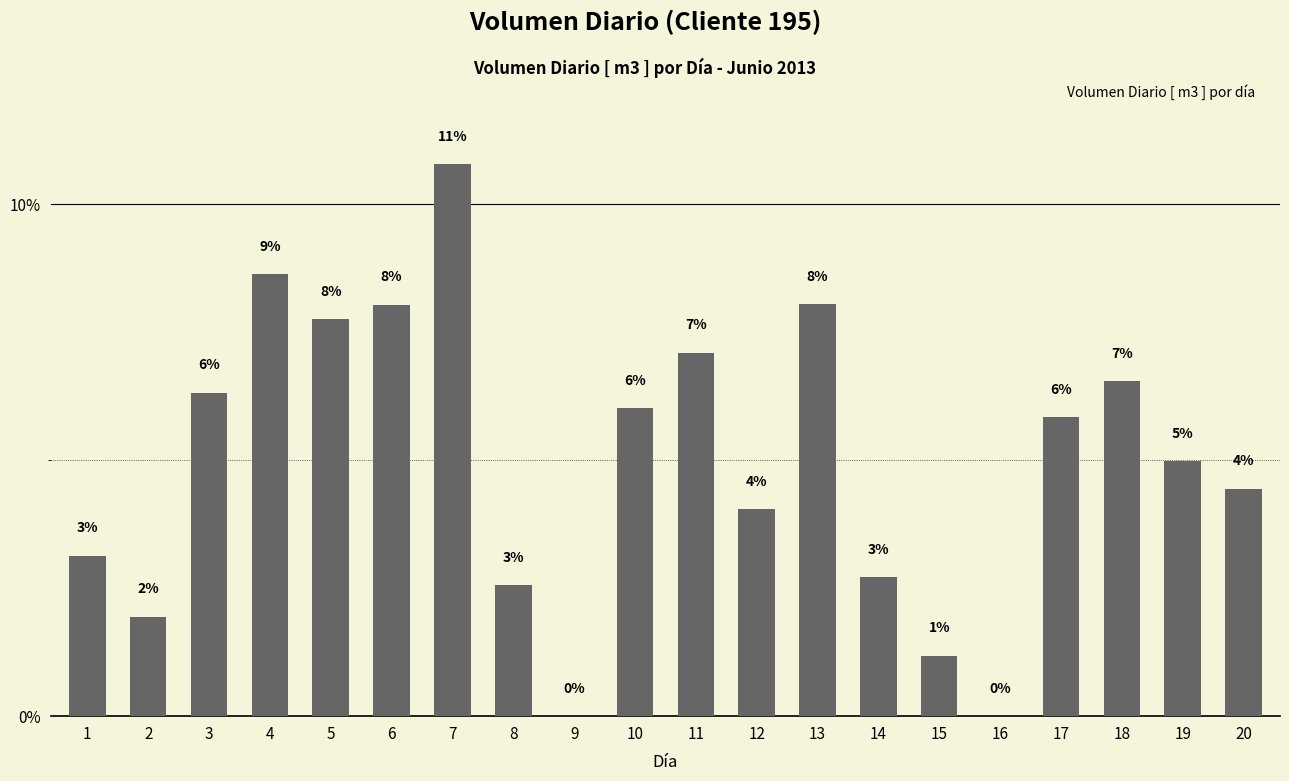

Where does the data first go above 5?

3